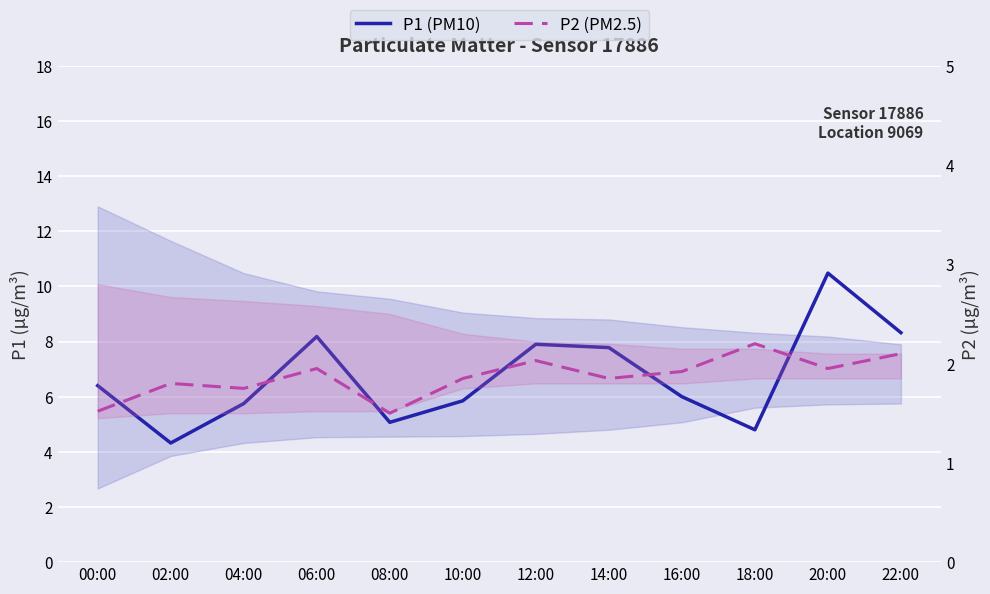

What is the difference between the highest and lowest values at 18:00?

2.6